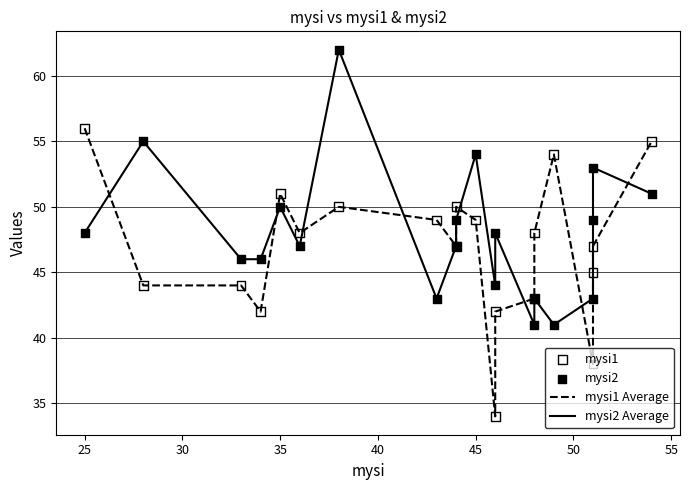

What are all the series names shown in the legend?

mysi1 Average, mysi2 Average, mysi1, mysi2